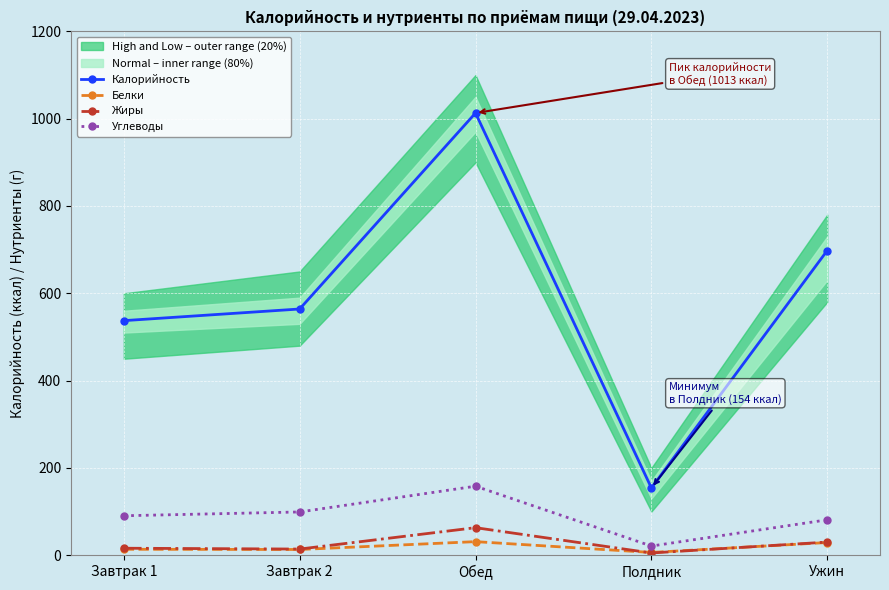

True or false: Углеводы and Белки intersect in this chart.

False